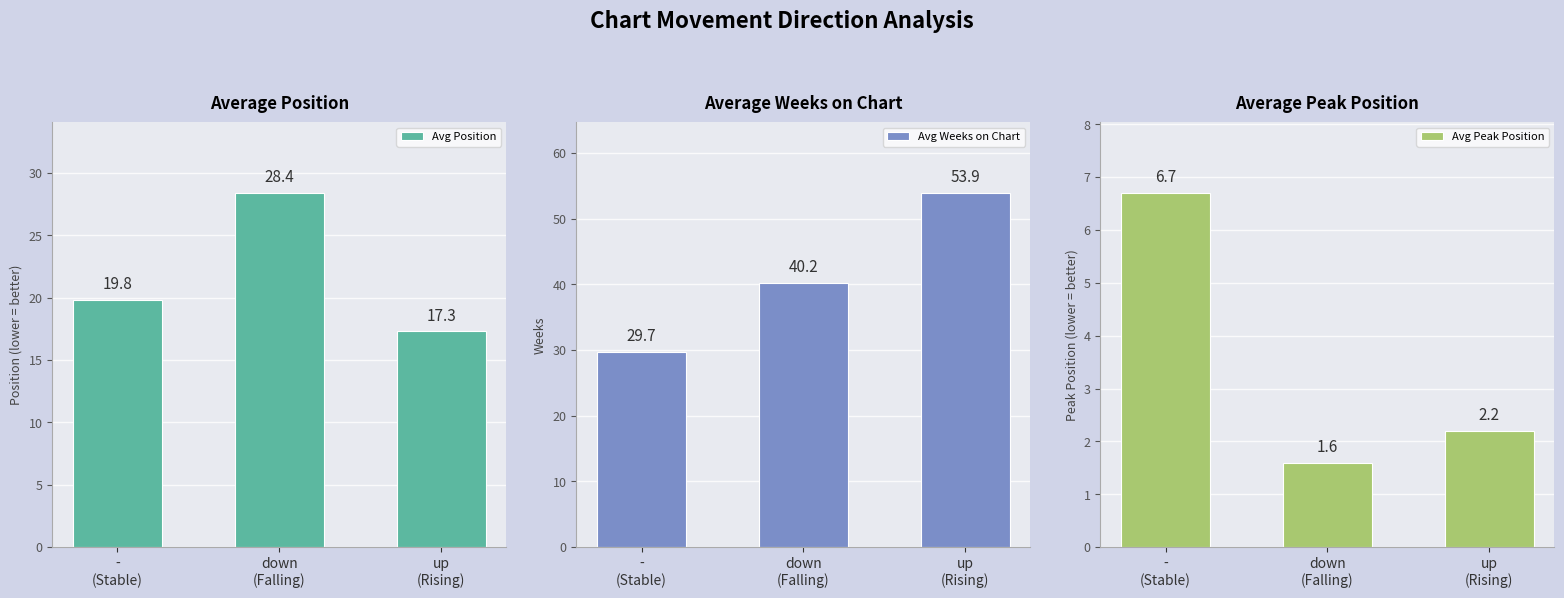

Are the bars grouped side by side (vs. stacked)?

Yes